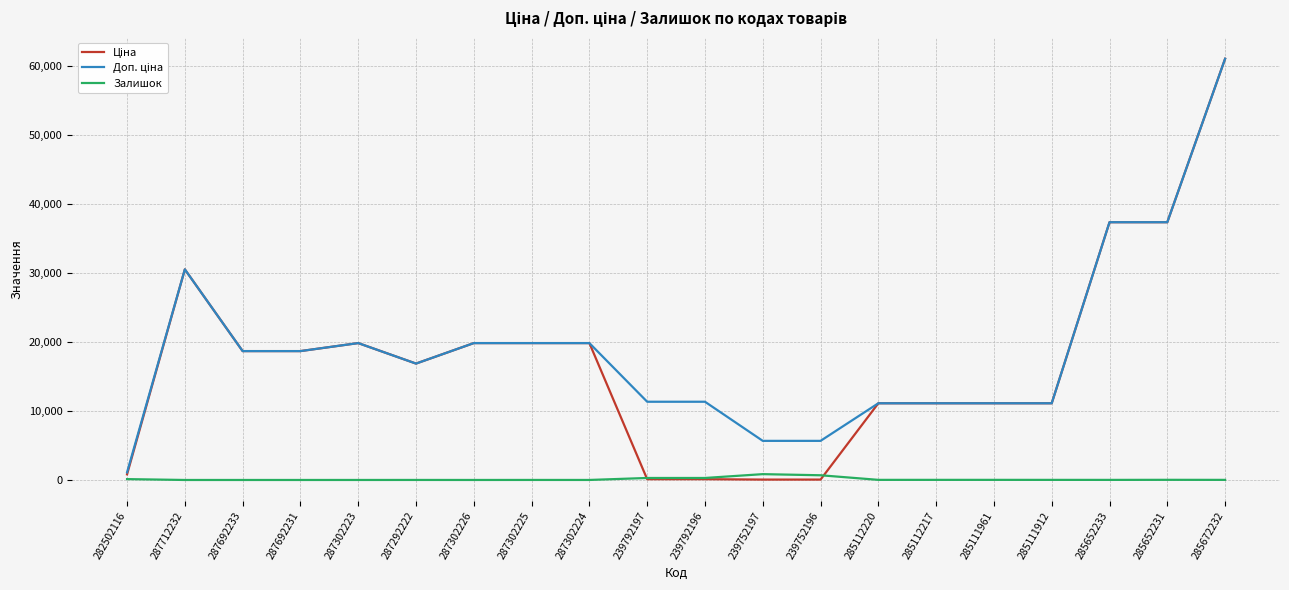

At which category is the sum across all series the highest?

285672232